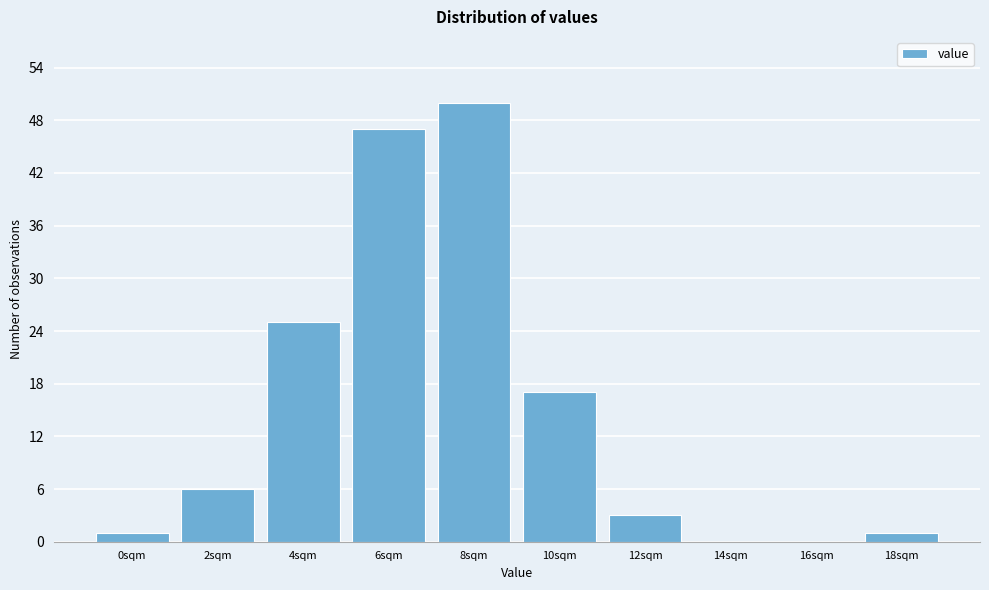

Reading right to left, what are all the values shown in this chart?

18sqm=1	16sqm=0	14sqm=0	12sqm=3	10sqm=17	8sqm=50	6sqm=47	4sqm=25	2sqm=6	0sqm=1